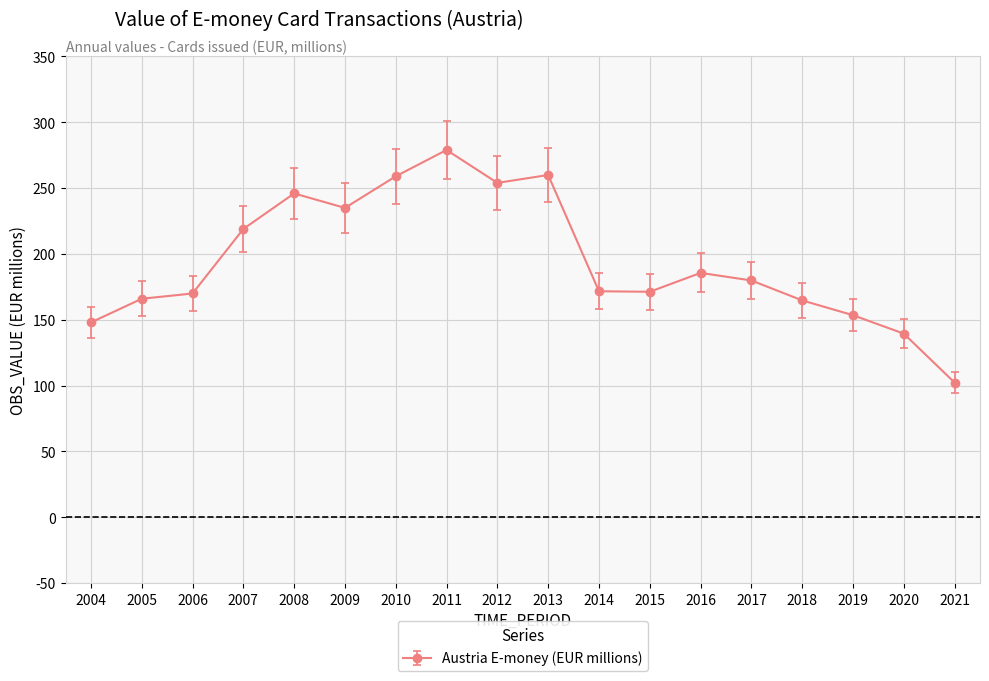

Is it true that the value at 2009 is 47.5?

False